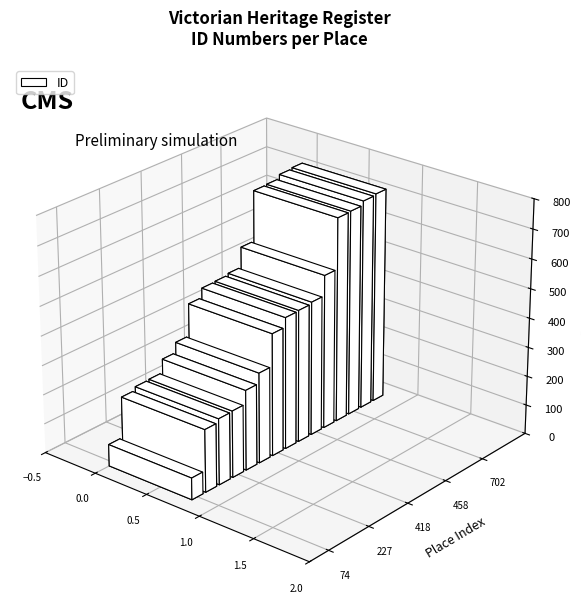

What is the minimum value shown in the chart?

74